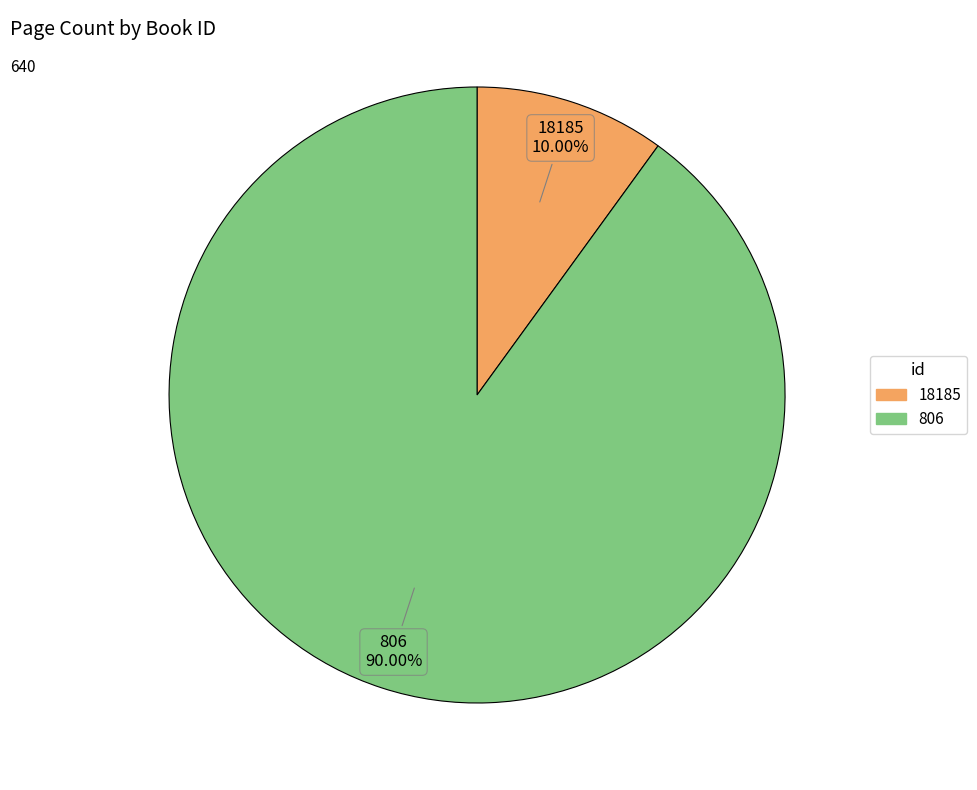

Approximately how many times larger is the value at 18185 compared to 806?

0.1